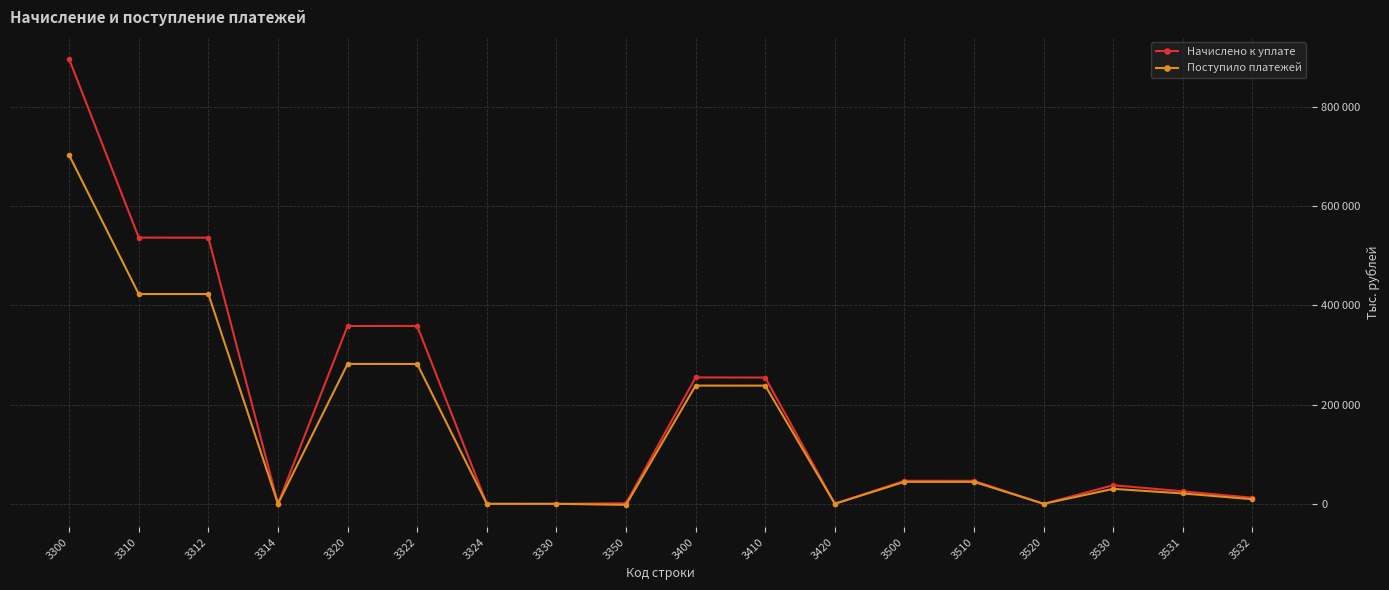

What are all the series names shown in the legend?

Начислено к уплате, Поступило платежей